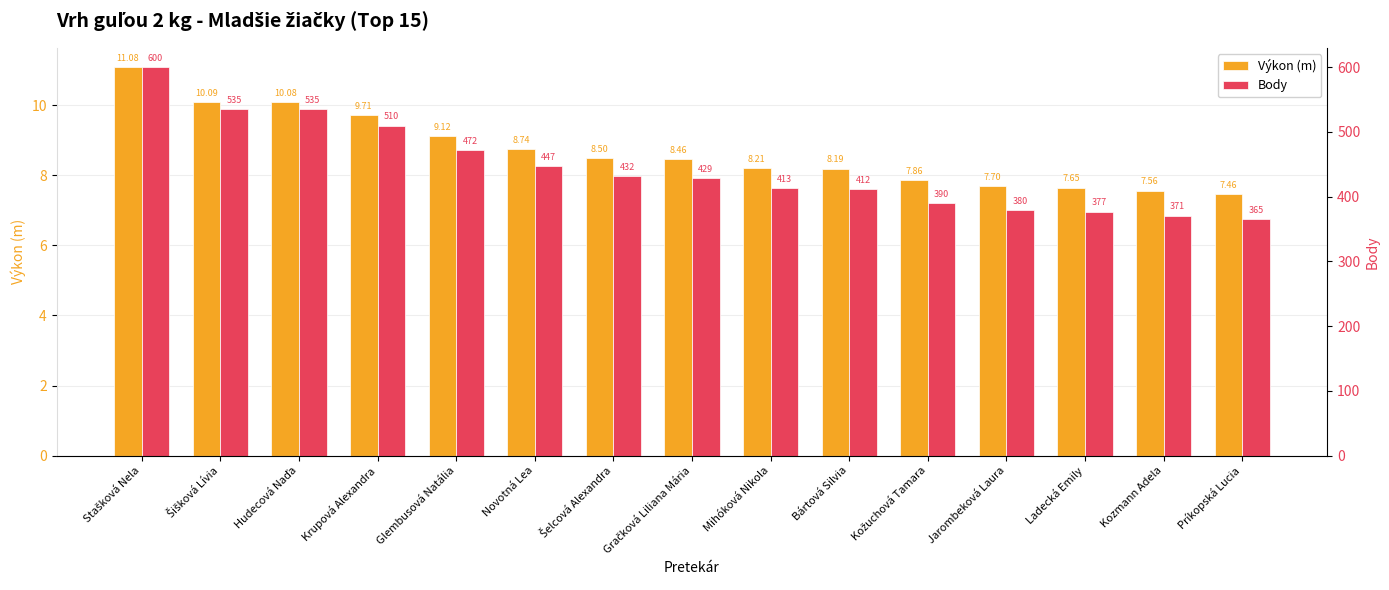

Reading left to right, transcribe all the data shown in this chart.

Výkon (m): 11.1	10.1	10.1	9.7	9.1	8.7	8.5	8.5	8.2	8.2	7.9	7.7	7.7	7.6	7.5
Body: 600.0	535.0	535.0	510.0	472.0	447.0	432.0	429.0	413.0	412.0	390.0	380.0	377.0	371.0	365.0